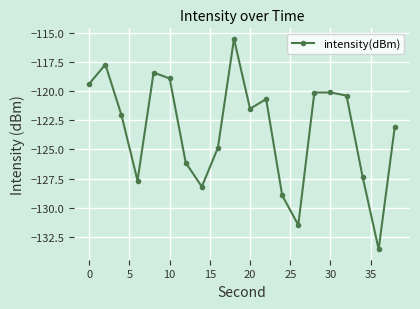

What is the average value?

-123.3